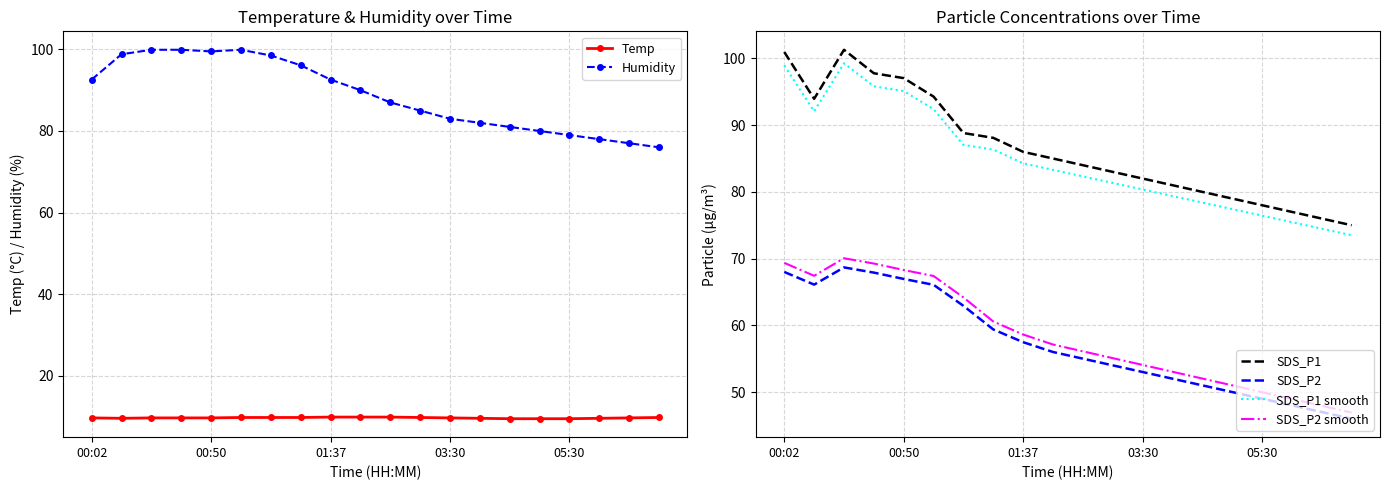

The value of Humidity at 01:37 is 92.6. True or false?

True